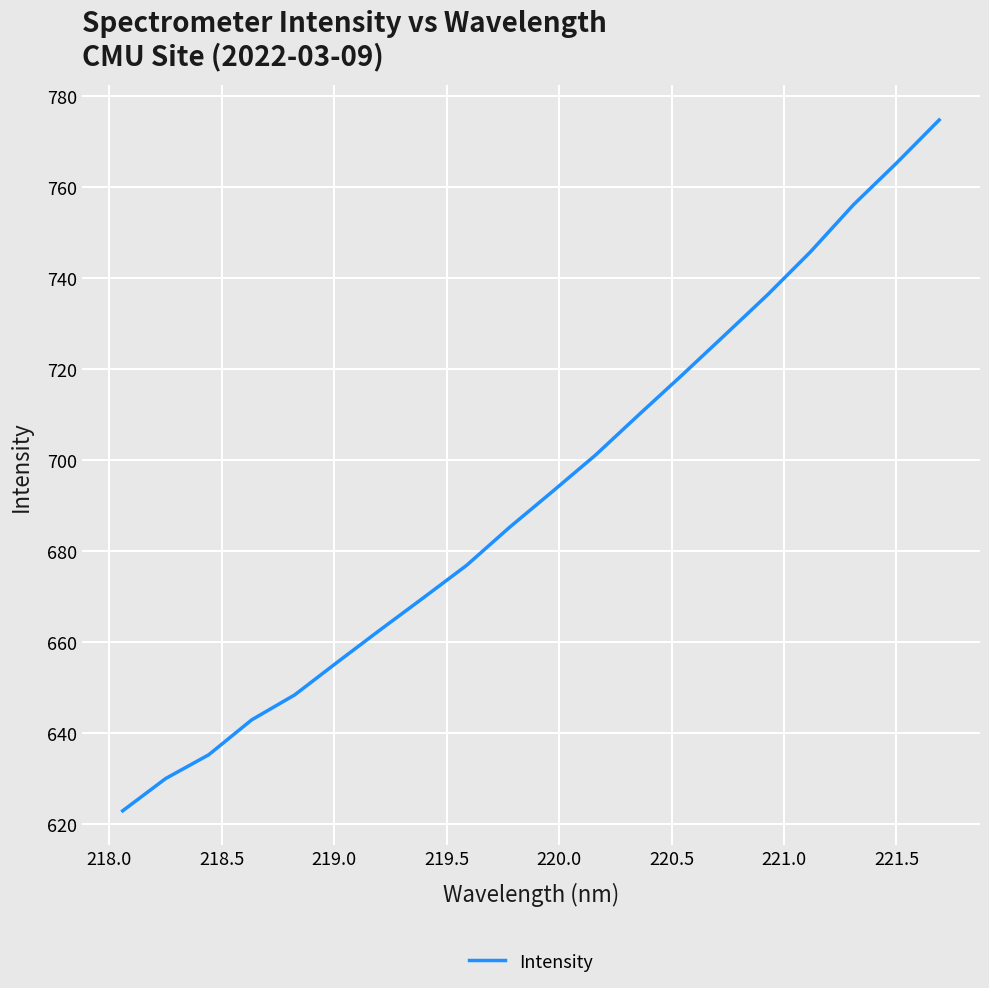

What is the minimum value shown in the chart?

622.9